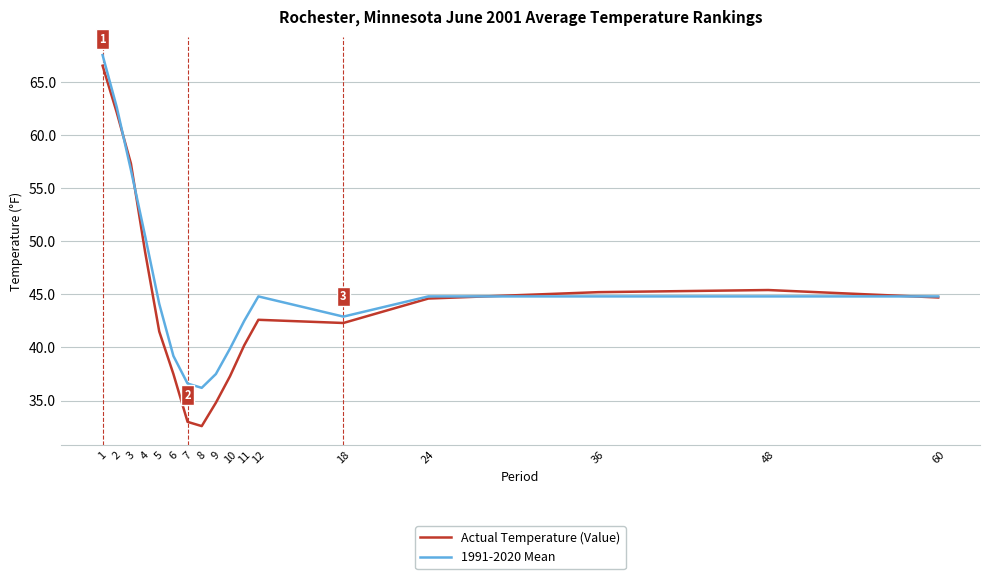

The Actual Temperature (Value) series shows 57.3 at 3. True or false?

True